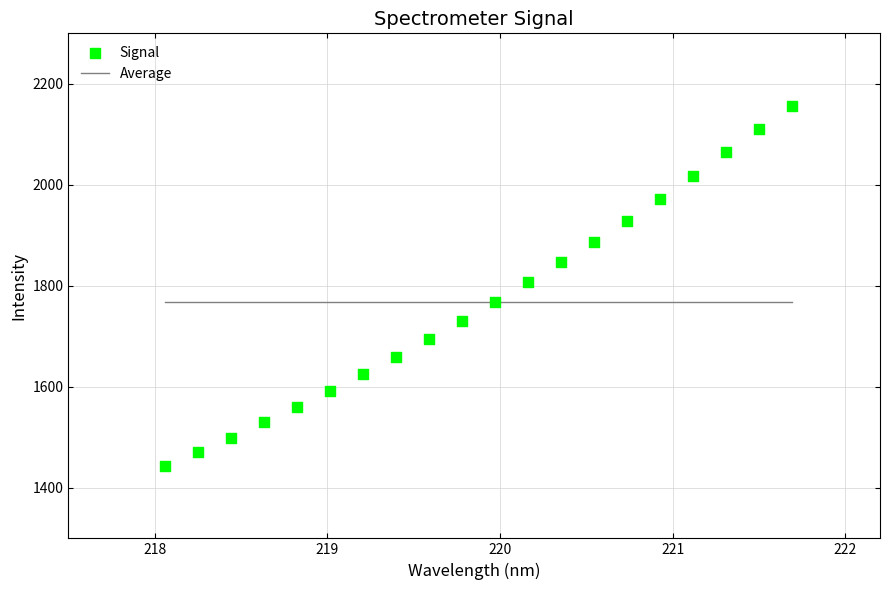

What is the range of X values (max minus min)?

3.6